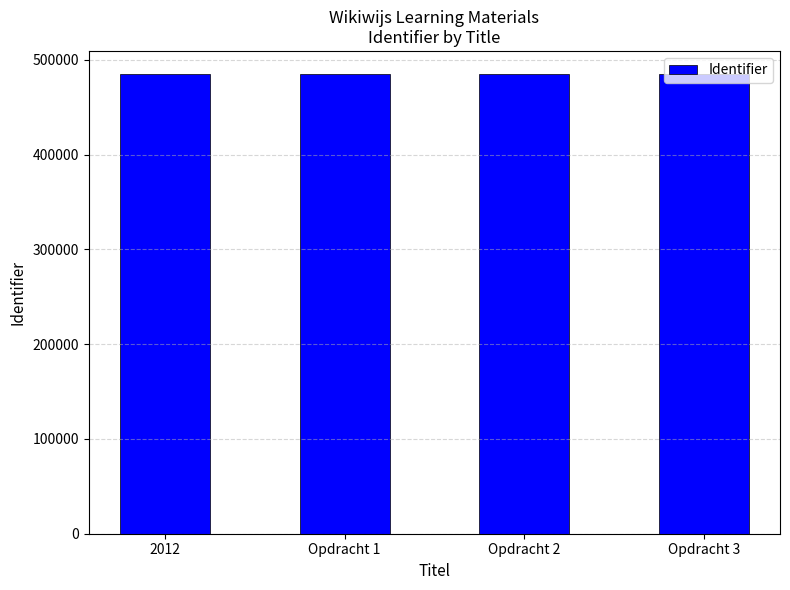

What is the maximum value shown in the chart?

485121